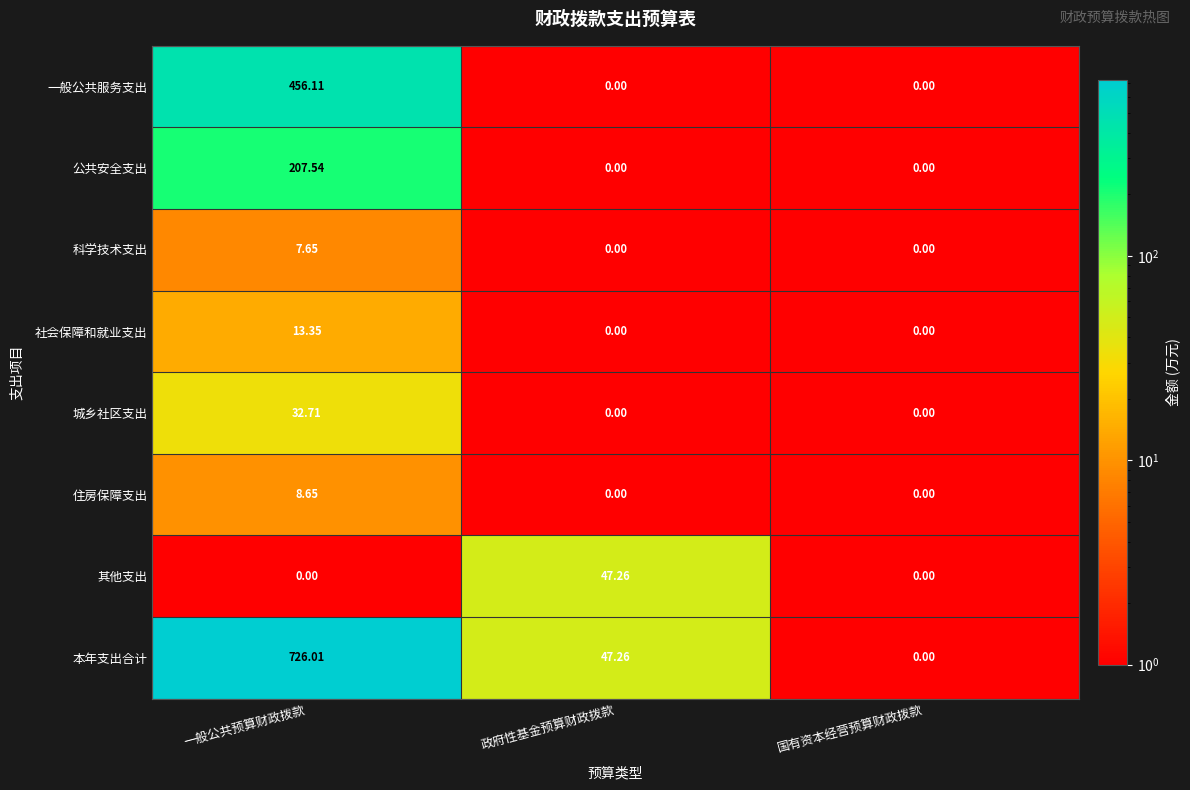

Which series has the largest total across all categories?

本年支出合计